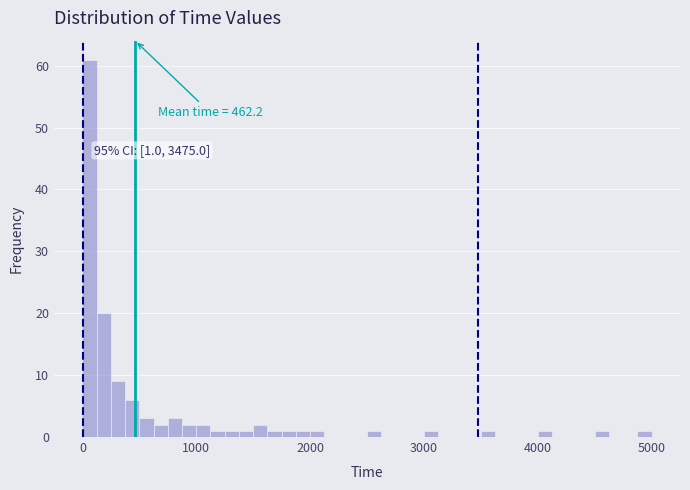

Read against the x-axis, roughly where is the centre of the tallest bar?

100